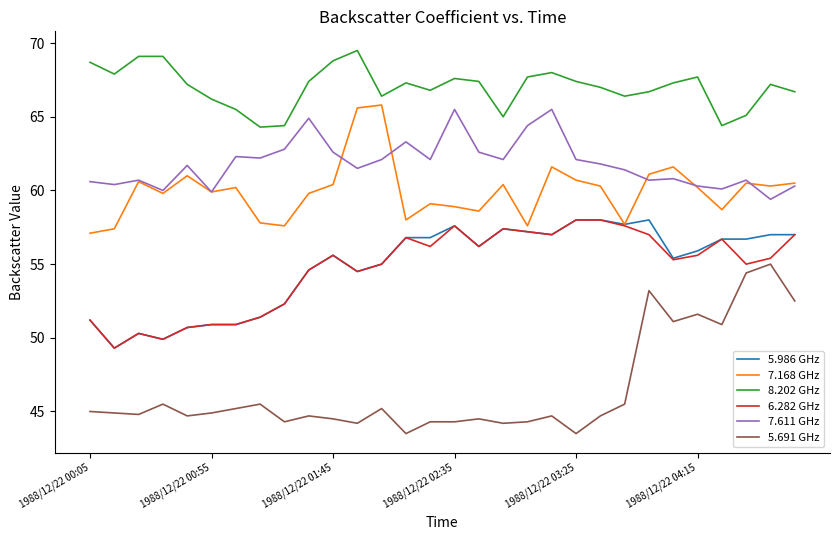

Which series has the widest spread of values?

5.691 GHz